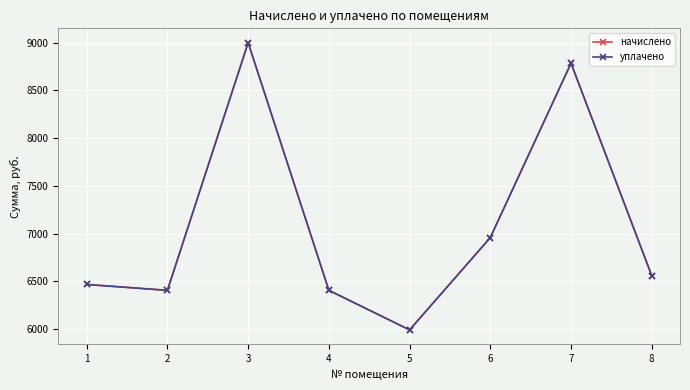

Is this an area chart (filled region under the line)?

No